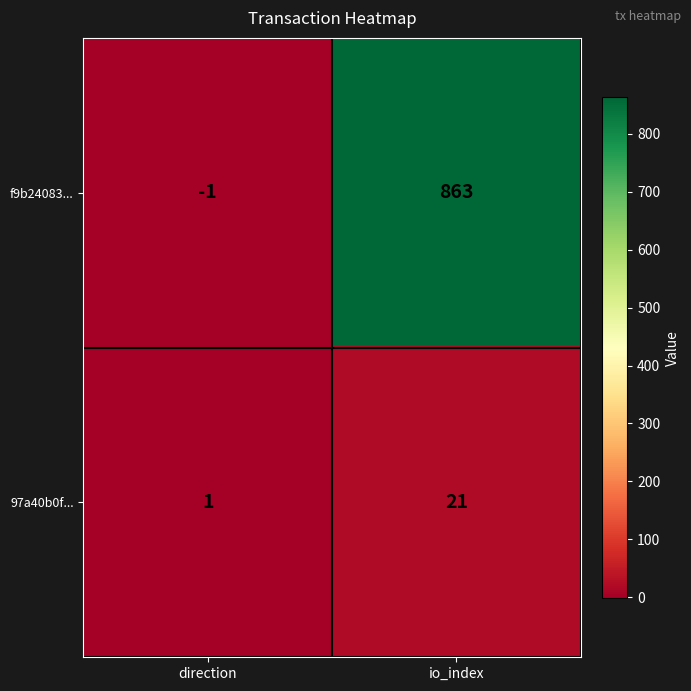

At which category does the chart reach its peak across all series?

io_index